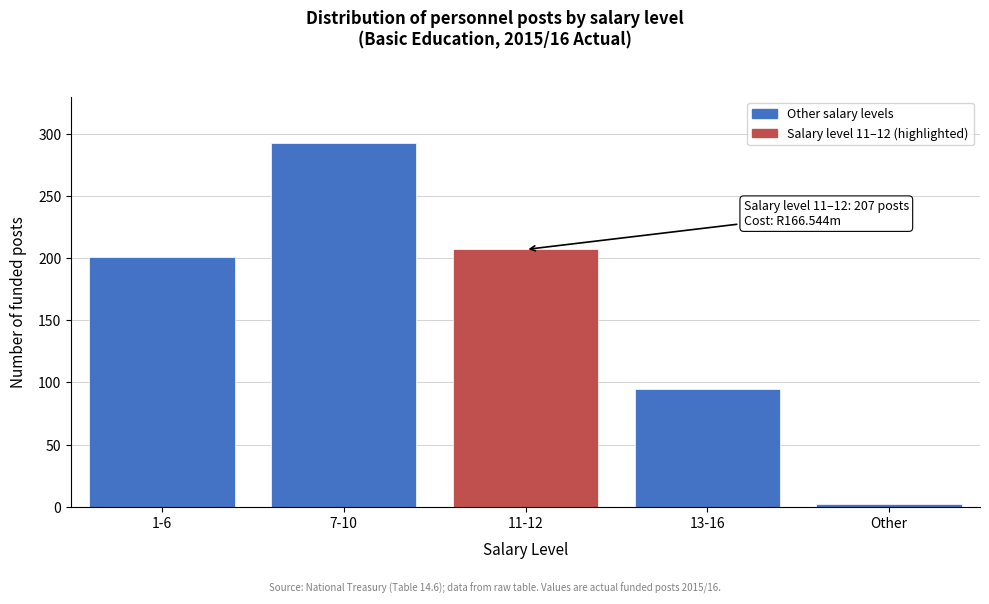

Reading left to right, extract all data points from this chart.

1-6=201	7-10=293	11-12=207	13-16=95	Other=2